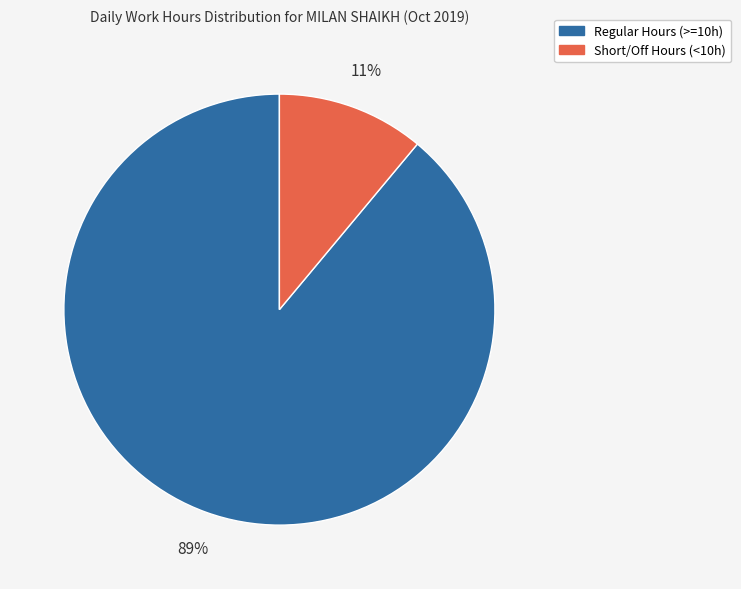

Does any single category account for the majority?

Yes